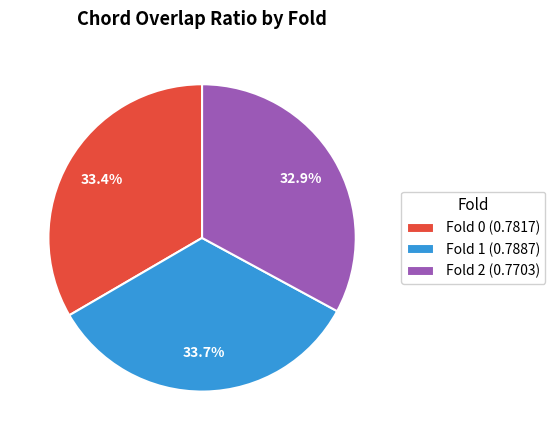

What percentage is NOT represented by Fold 0?

66.6%